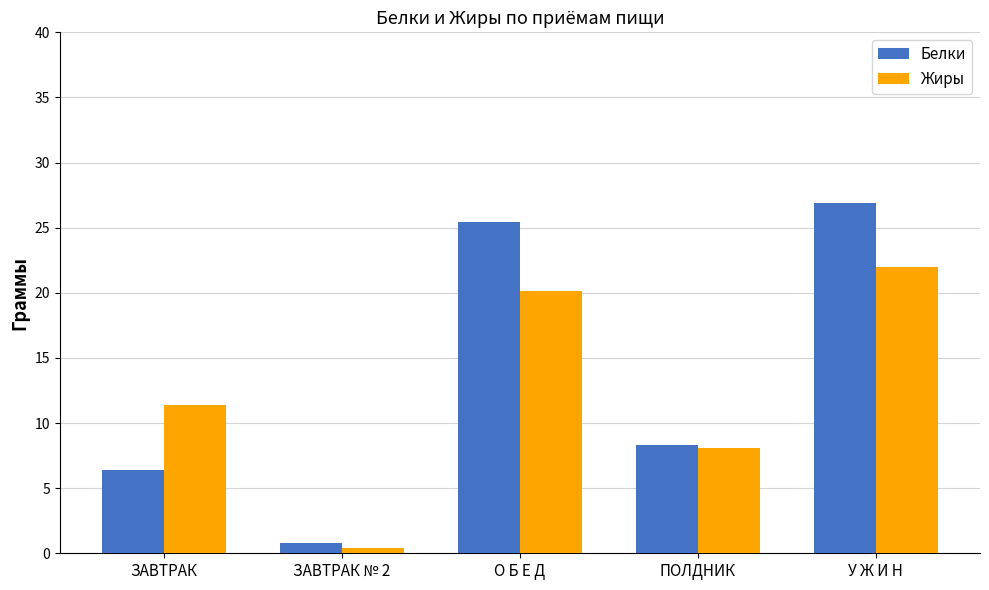

The value of Белки at ПОЛДНИК is 8.3. True or false?

True